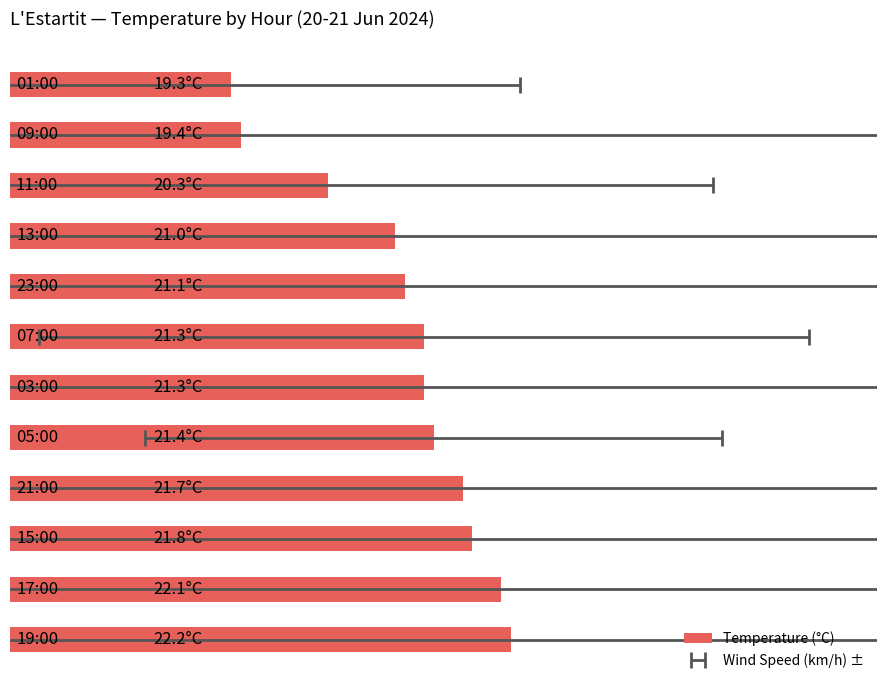

Count the number of values greater than 21.

8